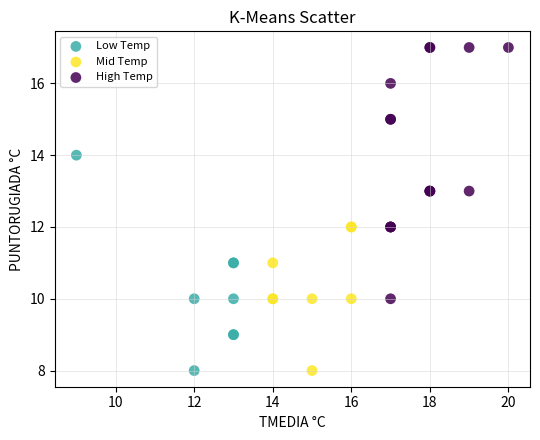

Which series contains the highest Y value?

High Temp